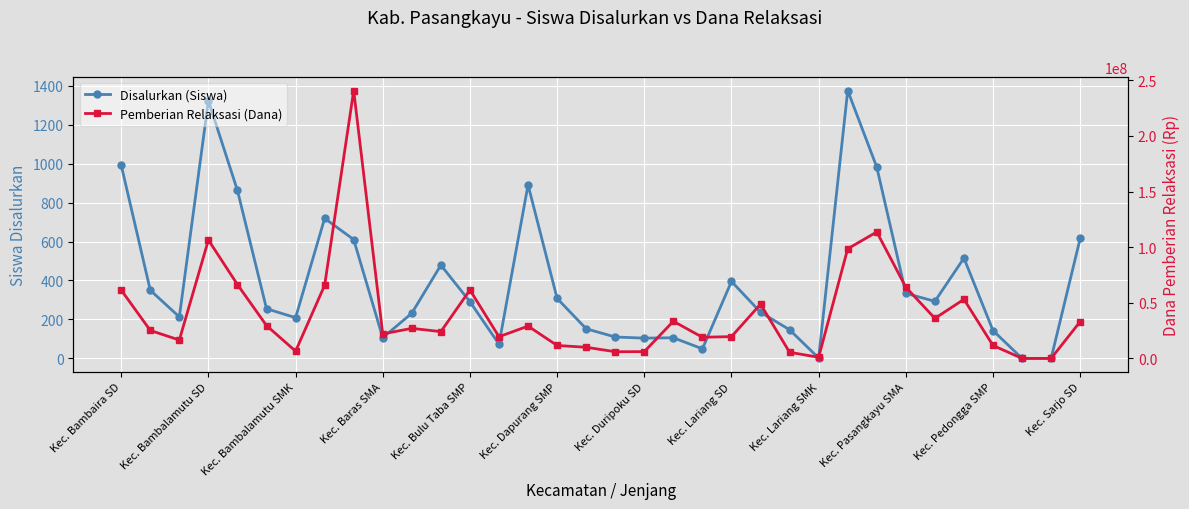

What is the value of the Pemberian Relaksasi (Dana) point at the 23rd from the left?

48750000